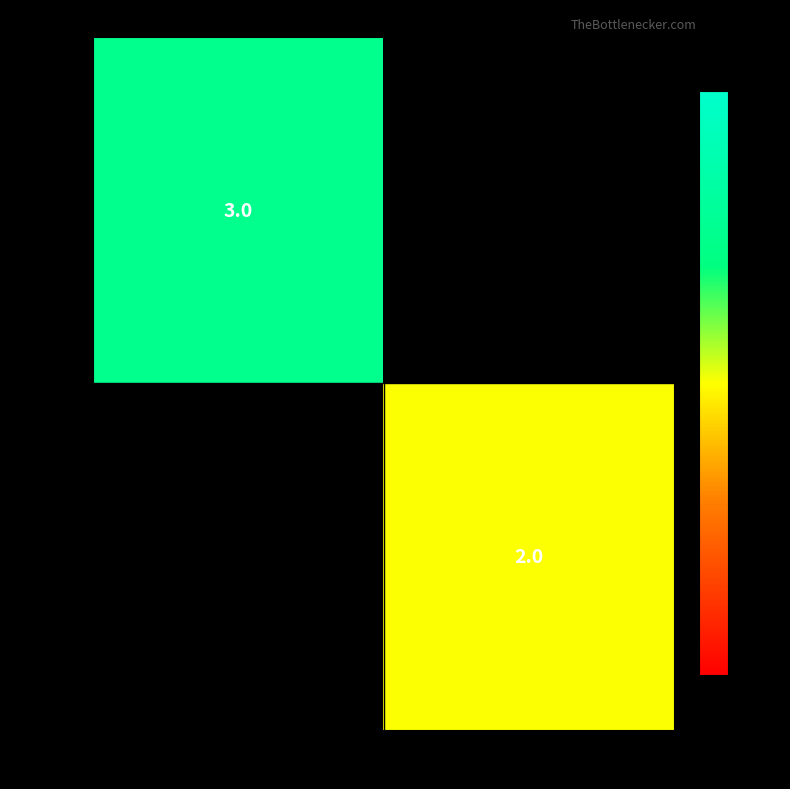

What is the minimum value shown in the chart?

2.0